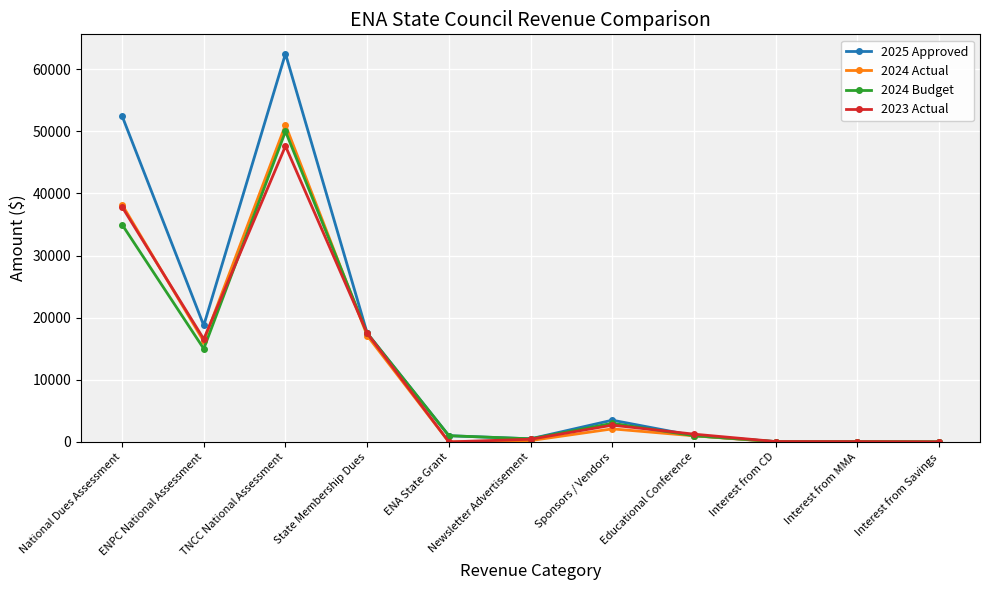

The value of 2025 Approved at TNCC National Assessment is 62500. True or false?

True